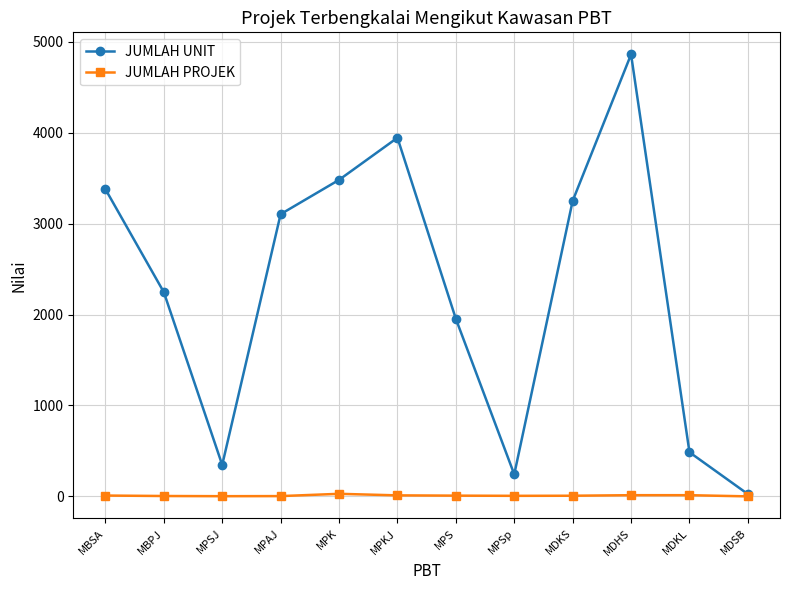

True or false: JUMLAH PROJEK has more than 0 interior local peaks.

True